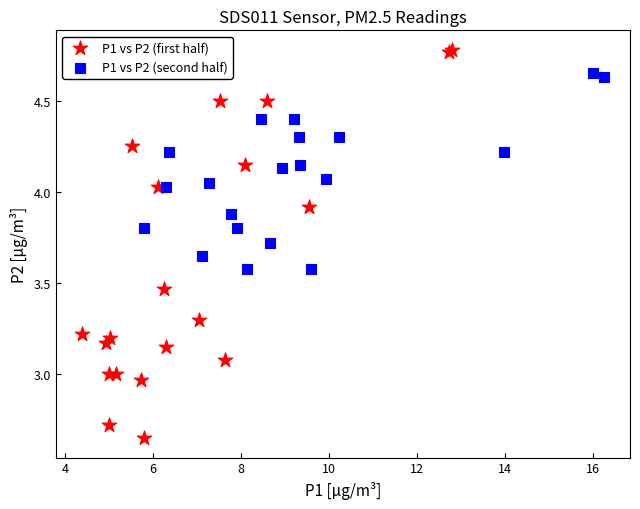

Which series contains the lowest Y value?

P1 vs P2 (first half)